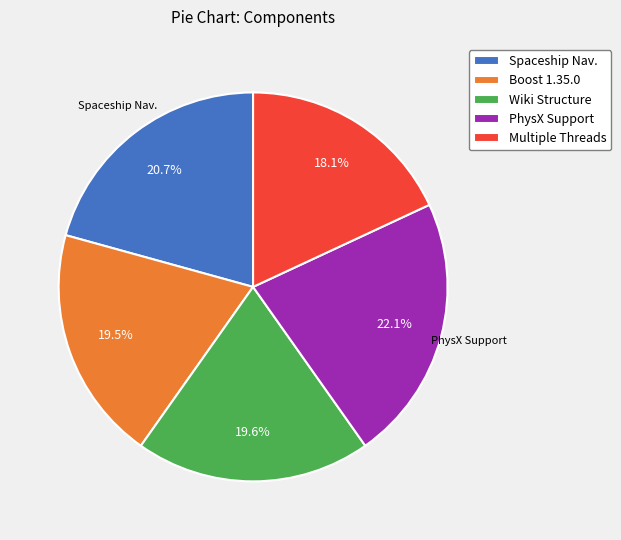

Which category has the biggest portion of the pie?

PhysX Support